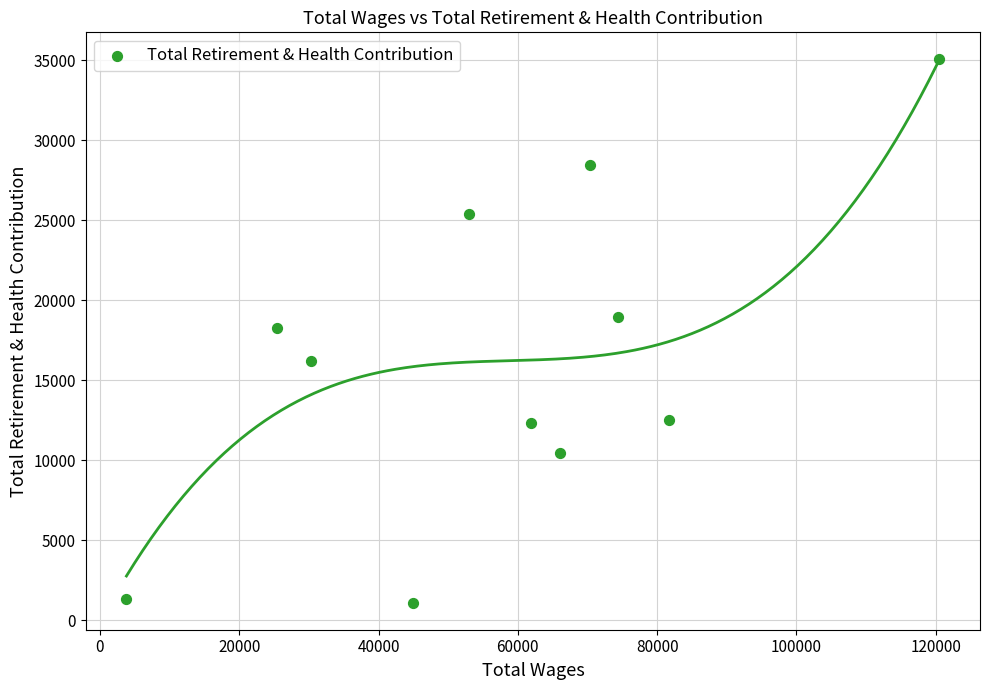

What is the range of X values (max minus min)?

116716